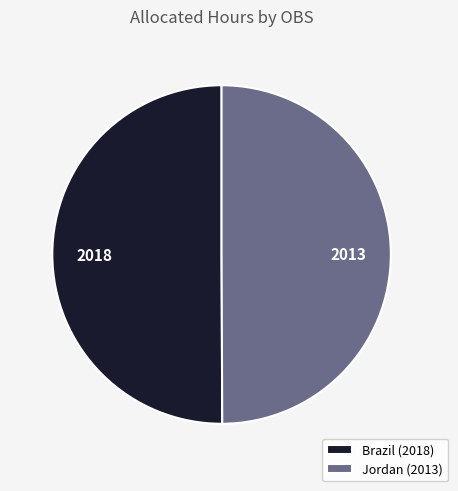

The Brazil (2018) slice represents 50% of the pie. True or false?

True